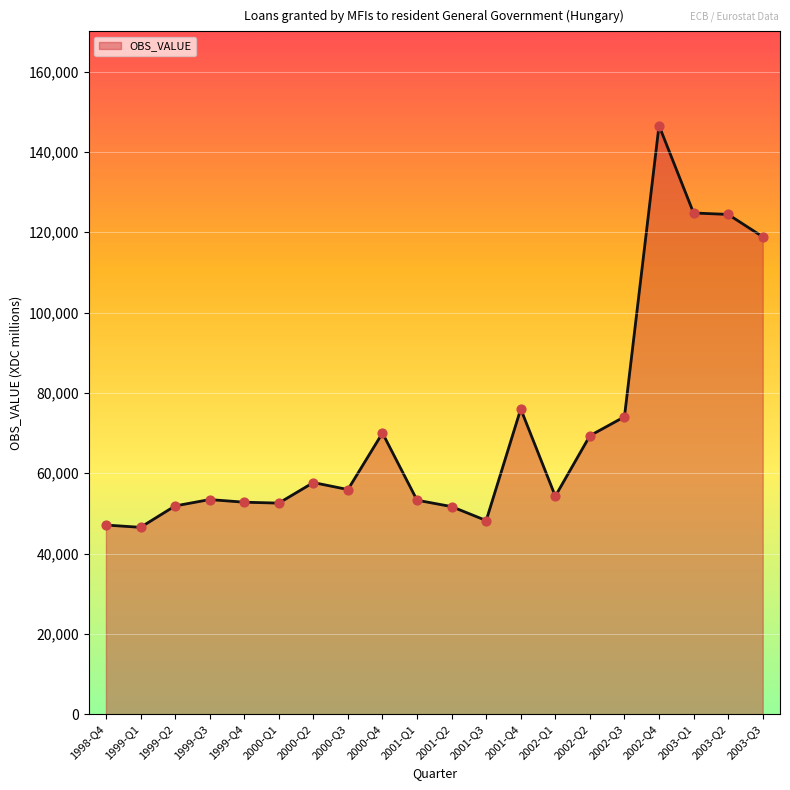

What is the ratio of the value at 2003-Q3 to the value at 1998-Q4?

2.5